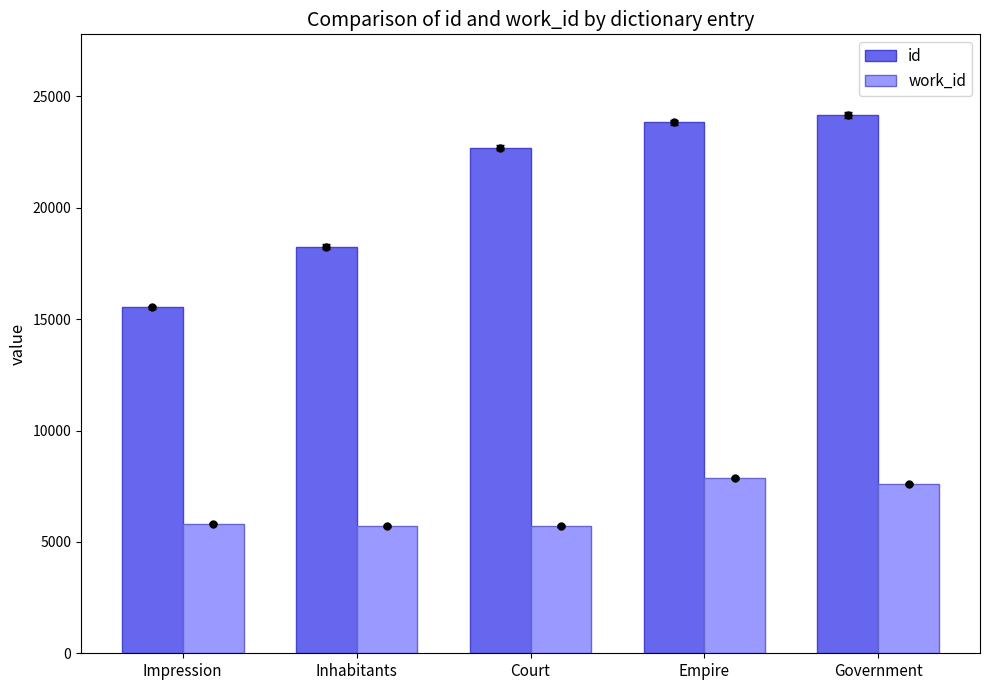

What is the minimum value shown in the chart?

5712